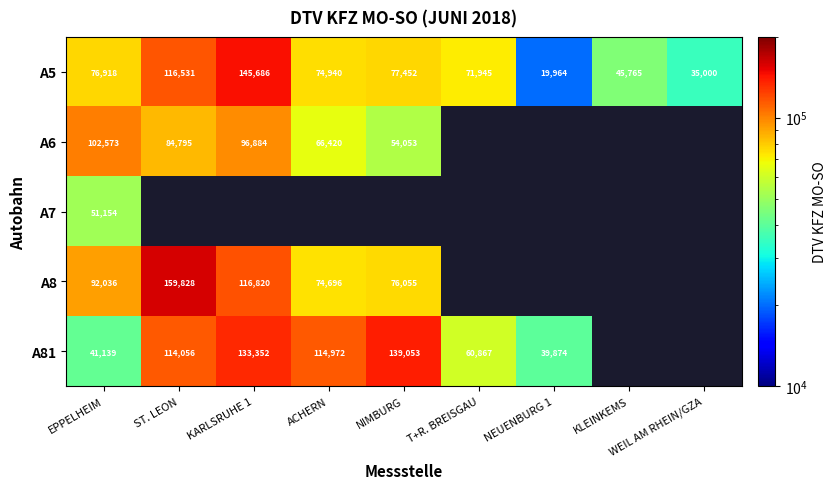

The A8 series shows 23145 at ACHERN. True or false?

False